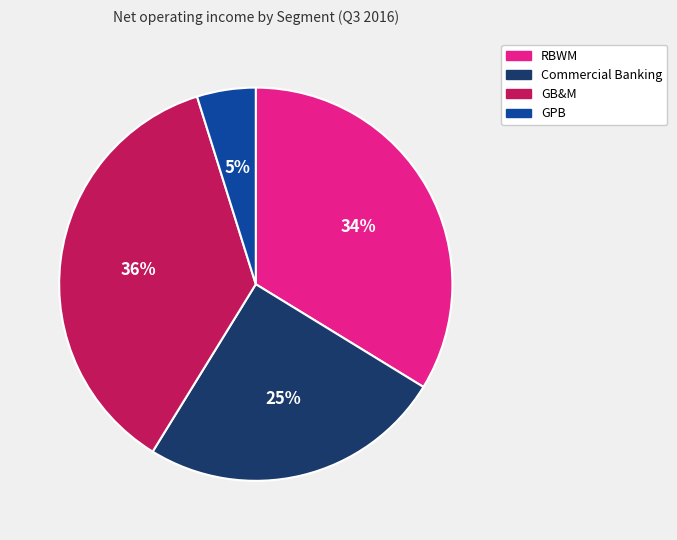

Does any single category account for the majority?

No